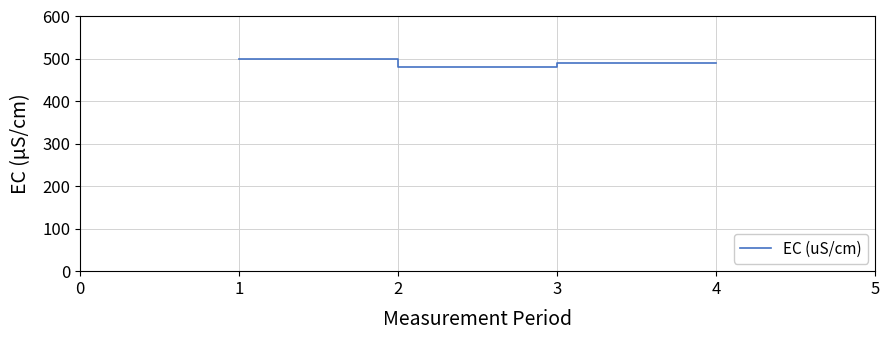

Reading left to right, list all the values displayed in this chart.

500	480	490	490